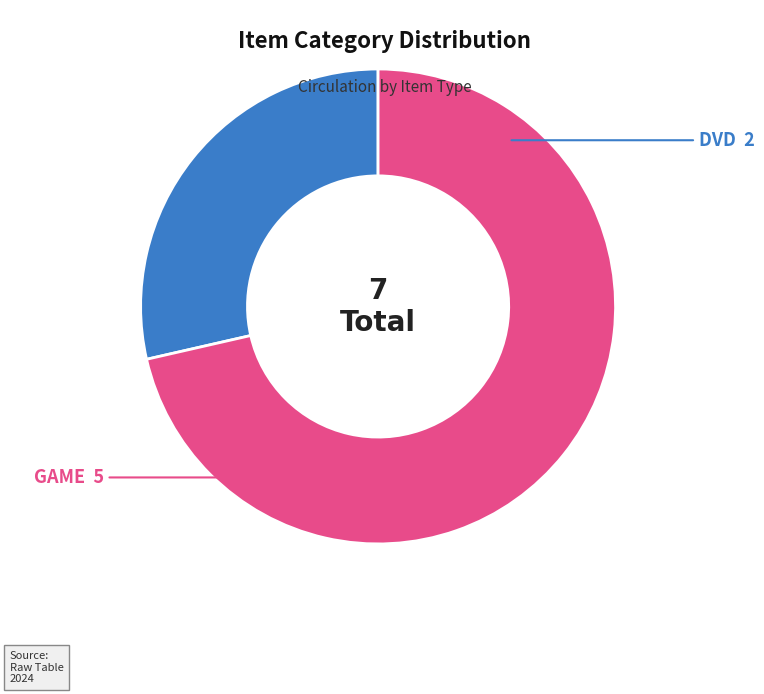

To the nearest percent, what percentage of the pie is GAME?

71%